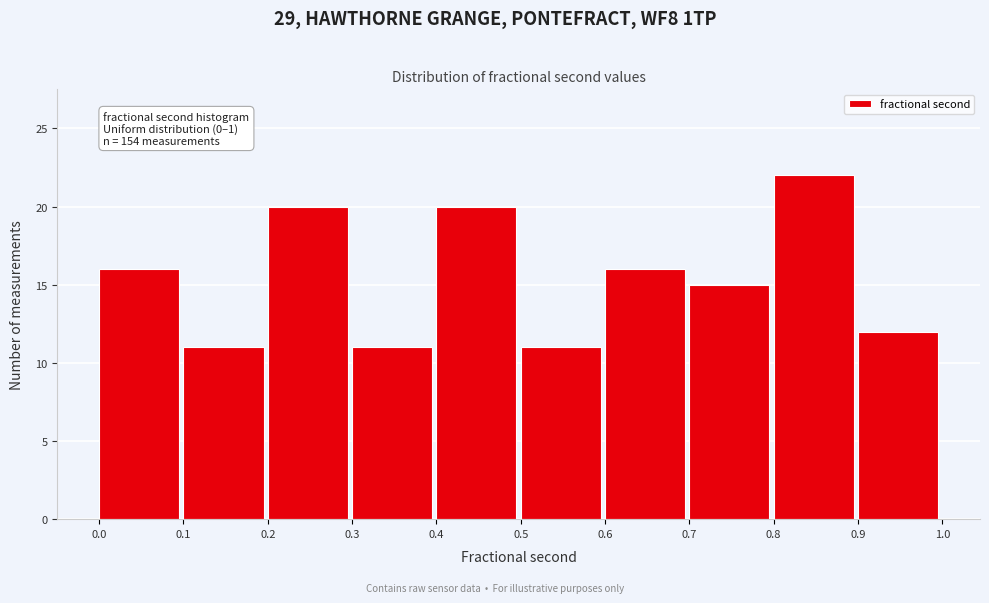

Which range on the x-axis has the tallest bar?

0.8 to 0.9